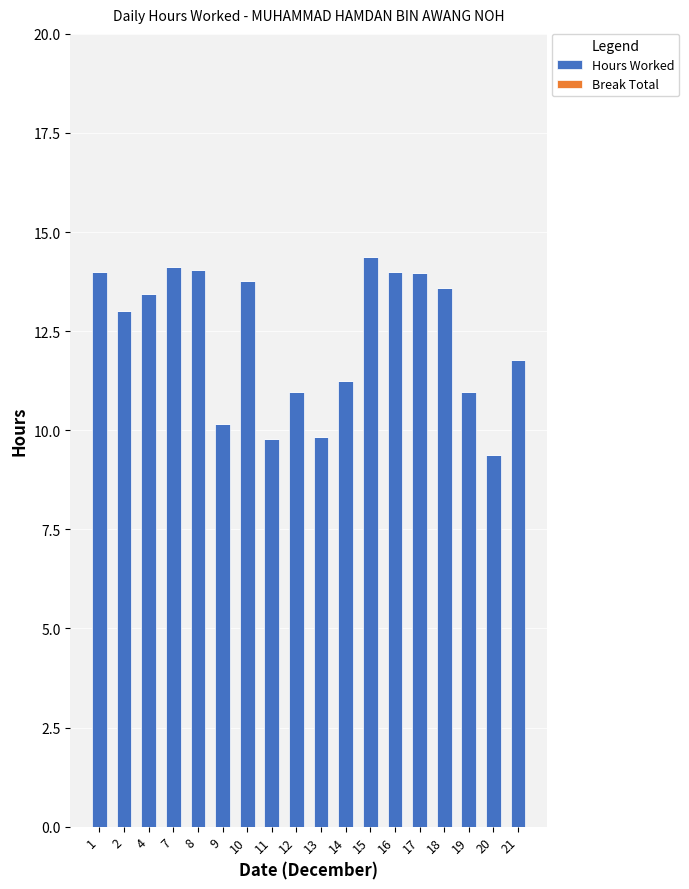

Read the value at 2.

13.0